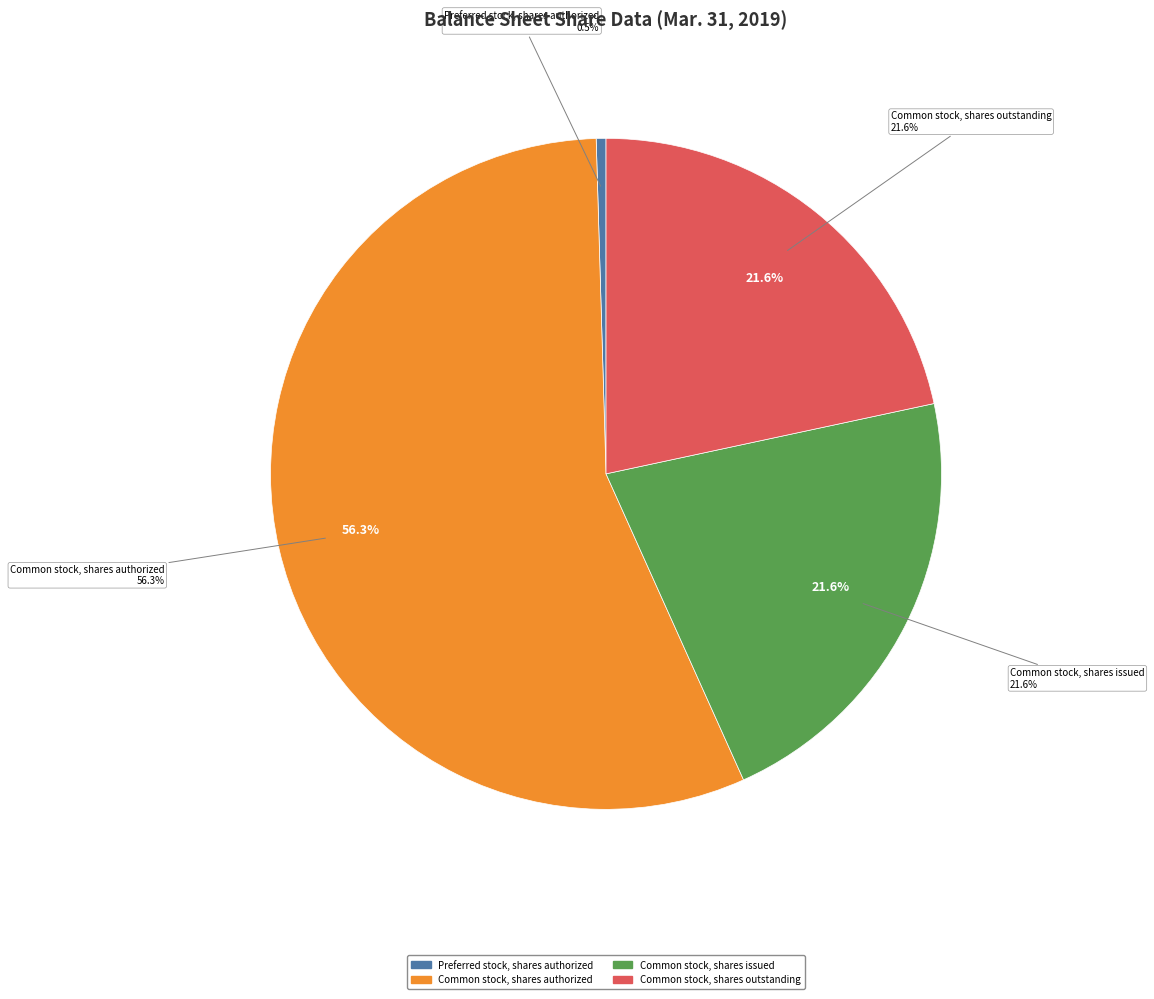

The Preferred stock, shares authorized slice represents 1% of the pie. True or false?

False